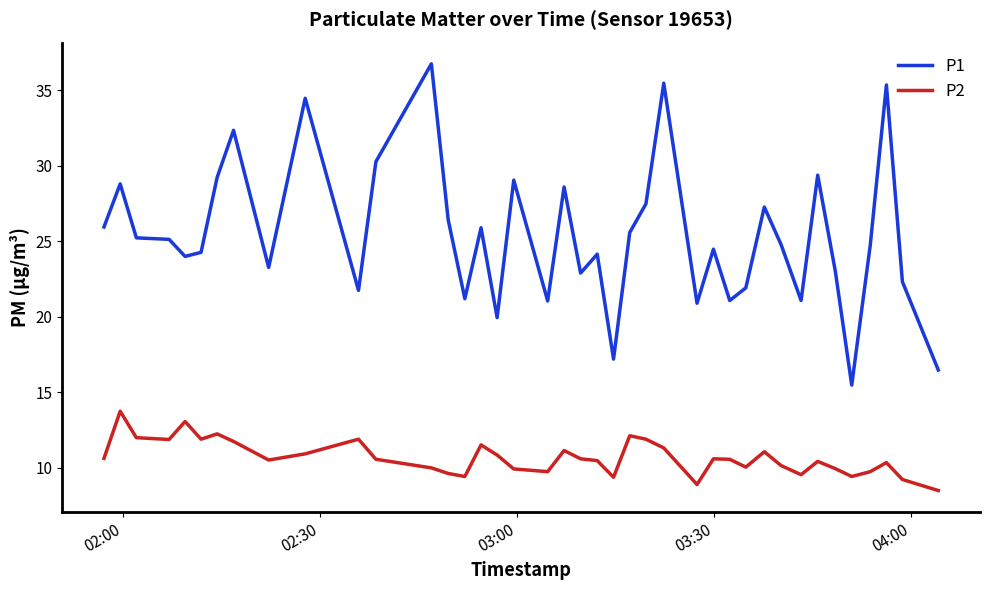

What is the lowest value of the P2 series?

8.5